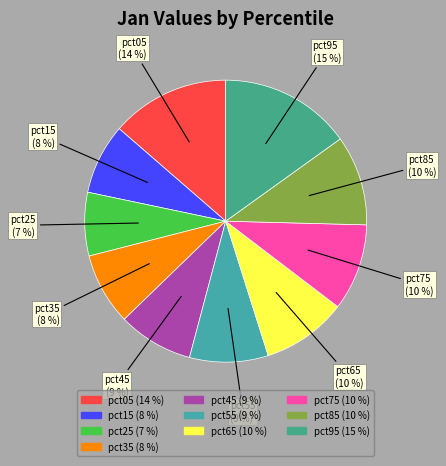

How many segments does this pie chart have?

10